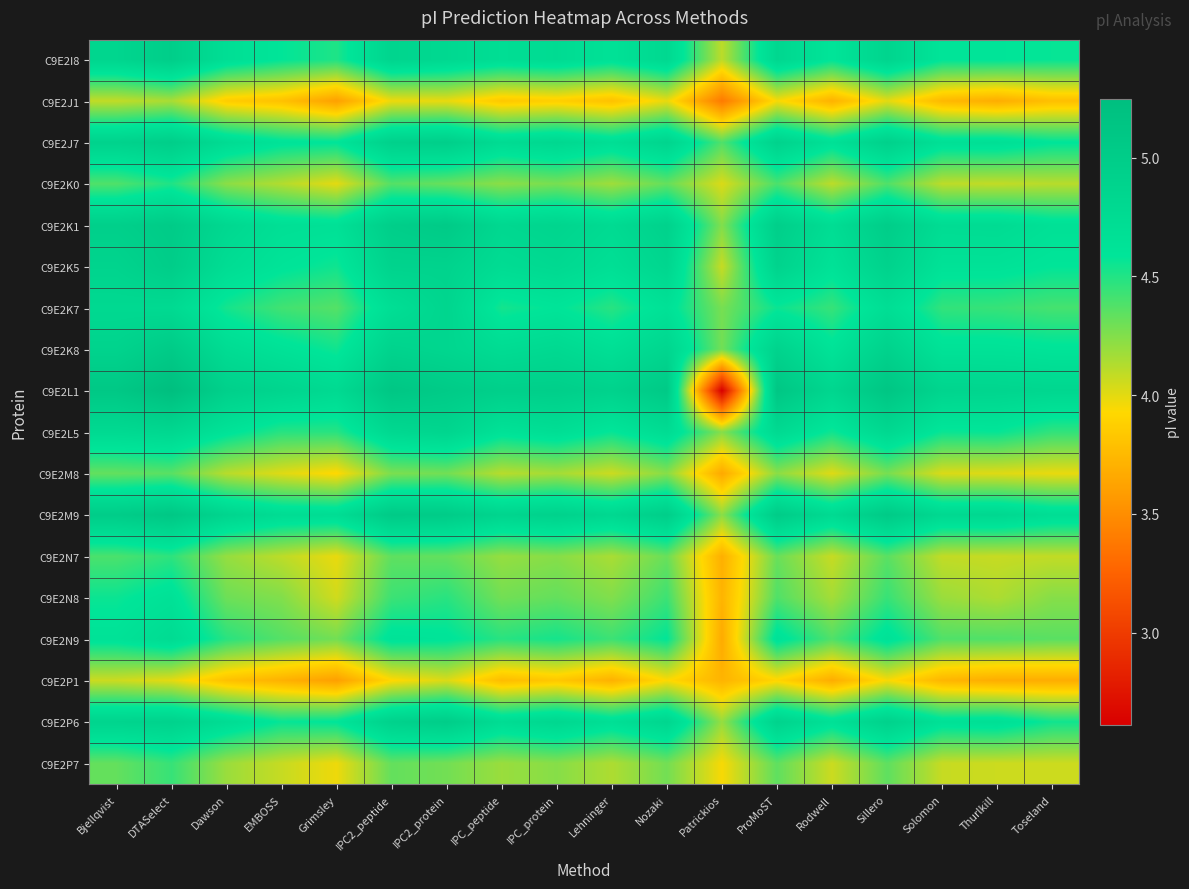

Reading left to right, transcribe all the data shown in this chart.

C9E2I8: Bjellqvist=4.9	DTASelect=5.0	Dawson=4.7	EMBOSS=4.6	Grimsley=4.5	IPC2_peptide=4.9	IPC2_protein=4.8	IPC_peptide=4.7	IPC_protein=4.7	Lehninger=4.6	Nozaki=4.8	Patrickios=4.1	ProMoST=4.8	Rodwell=4.6	Sillero=4.9	Solomon=4.6	Thurlkill=4.6	Toseland=4.6
C9E2J1: Bjellqvist=4.1	DTASelect=4.2	Dawson=3.9	EMBOSS=3.8	Grimsley=3.6	IPC2_peptide=4.0	IPC2_protein=4.0	IPC_peptide=3.8	IPC_protein=3.9	Lehninger=3.8	Nozaki=4.0	Patrickios=3.4	ProMoST=3.9	Rodwell=3.7	Sillero=4.0	Solomon=3.7	Thurlkill=3.7	Toseland=3.8
C9E2J7: Bjellqvist=4.9	DTASelect=5.0	Dawson=4.7	EMBOSS=4.6	Grimsley=4.6	IPC2_peptide=4.9	IPC2_protein=5.0	IPC_peptide=4.7	IPC_protein=4.8	Lehninger=4.7	Nozaki=4.9	Patrickios=4.4	ProMoST=4.9	Rodwell=4.7	Sillero=4.9	Solomon=4.7	Thurlkill=4.7	Toseland=4.6
C9E2K0: Bjellqvist=4.4	DTASelect=4.5	Dawson=4.2	EMBOSS=4.1	Grimsley=4.0	IPC2_peptide=4.4	IPC2_protein=4.3	IPC_peptide=4.2	IPC_protein=4.3	Lehninger=4.2	Nozaki=4.3	Patrickios=4.0	ProMoST=4.4	Rodwell=4.1	Sillero=4.4	Solomon=4.1	Thurlkill=4.1	Toseland=4.1
C9E2K1: Bjellqvist=5.0	DTASelect=5.0	Dawson=4.8	EMBOSS=4.7	Grimsley=4.7	IPC2_peptide=5.0	IPC2_protein=5.0	IPC_peptide=4.8	IPC_protein=4.9	Lehninger=4.8	Nozaki=4.9	Patrickios=4.3	ProMoST=5.0	Rodwell=4.7	Sillero=5.0	Solomon=4.7	Thurlkill=4.7	Toseland=4.7
C9E2K5: Bjellqvist=4.9	DTASelect=5.0	Dawson=4.7	EMBOSS=4.6	Grimsley=4.5	IPC2_peptide=4.9	IPC2_protein=4.9	IPC_peptide=4.7	IPC_protein=4.8	Lehninger=4.7	Nozaki=4.8	Patrickios=4.1	ProMoST=4.9	Rodwell=4.6	Sillero=4.9	Solomon=4.6	Thurlkill=4.6	Toseland=4.6
C9E2K7: Bjellqvist=4.8	DTASelect=4.8	Dawson=4.5	EMBOSS=4.4	Grimsley=4.4	IPC2_peptide=4.7	IPC2_protein=4.9	IPC_peptide=4.5	IPC_protein=4.6	Lehninger=4.5	Nozaki=4.6	Patrickios=4.3	ProMoST=4.6	Rodwell=4.4	Sillero=4.7	Solomon=4.5	Thurlkill=4.4	Toseland=4.4
C9E2K8: Bjellqvist=4.9	DTASelect=5.0	Dawson=4.7	EMBOSS=4.6	Grimsley=4.5	IPC2_peptide=4.9	IPC2_protein=4.8	IPC_peptide=4.7	IPC_protein=4.8	Lehninger=4.7	Nozaki=4.8	Patrickios=4.3	ProMoST=4.9	Rodwell=4.6	Sillero=4.9	Solomon=4.6	Thurlkill=4.6	Toseland=4.6
C9E2L1: Bjellqvist=5.1	DTASelect=5.2	Dawson=4.9	EMBOSS=4.9	Grimsley=4.8	IPC2_peptide=5.1	IPC2_protein=5.0	IPC_peptide=5.0	IPC_protein=5.0	Lehninger=4.9	Nozaki=5.1	Patrickios=2.6	ProMoST=5.1	Rodwell=4.8	Sillero=5.1	Solomon=4.9	Thurlkill=4.9	Toseland=4.8
C9E2L5: Bjellqvist=4.8	DTASelect=4.8	Dawson=4.6	EMBOSS=4.5	Grimsley=4.5	IPC2_peptide=4.8	IPC2_protein=4.9	IPC_peptide=4.6	IPC_protein=4.7	Lehninger=4.6	Nozaki=4.7	Patrickios=4.2	ProMoST=4.8	Rodwell=4.5	Sillero=4.8	Solomon=4.6	Thurlkill=4.6	Toseland=4.5
C9E2M8: Bjellqvist=4.3	DTASelect=4.4	Dawson=4.1	EMBOSS=4.0	Grimsley=3.9	IPC2_peptide=4.3	IPC2_protein=4.3	IPC_peptide=4.1	IPC_protein=4.2	Lehninger=4.1	Nozaki=4.2	Patrickios=3.7	ProMoST=4.2	Rodwell=4.0	Sillero=4.3	Solomon=4.0	Thurlkill=4.0	Toseland=4.0
C9E2M9: Bjellqvist=5.0	DTASelect=5.1	Dawson=4.9	EMBOSS=4.7	Grimsley=4.7	IPC2_peptide=5.0	IPC2_protein=5.0	IPC_peptide=4.9	IPC_protein=4.9	Lehninger=4.8	Nozaki=5.0	Patrickios=4.2	ProMoST=5.0	Rodwell=4.8	Sillero=5.0	Solomon=4.8	Thurlkill=4.8	Toseland=4.7
C9E2N7: Bjellqvist=4.4	DTASelect=4.5	Dawson=4.2	EMBOSS=4.1	Grimsley=4.0	IPC2_peptide=4.3	IPC2_protein=4.3	IPC_peptide=4.2	IPC_protein=4.2	Lehninger=4.2	Nozaki=4.3	Patrickios=3.7	ProMoST=4.3	Rodwell=4.1	Sillero=4.4	Solomon=4.1	Thurlkill=4.1	Toseland=4.1
C9E2N8: Bjellqvist=4.6	DTASelect=4.6	Dawson=4.3	EMBOSS=4.3	Grimsley=4.0	IPC2_peptide=4.4	IPC2_protein=4.5	IPC_peptide=4.3	IPC_protein=4.3	Lehninger=4.3	Nozaki=4.4	Patrickios=3.7	ProMoST=4.4	Rodwell=4.2	Sillero=4.4	Solomon=4.2	Thurlkill=4.1	Toseland=4.2
C9E2N9: Bjellqvist=4.6	DTASelect=4.7	Dawson=4.5	EMBOSS=4.4	Grimsley=4.3	IPC2_peptide=4.6	IPC2_protein=4.6	IPC_peptide=4.5	IPC_protein=4.5	Lehninger=4.4	Nozaki=4.6	Patrickios=3.7	ProMoST=4.6	Rodwell=4.4	Sillero=4.6	Solomon=4.4	Thurlkill=4.4	Toseland=4.4
C9E2P1: Bjellqvist=4.1	DTASelect=4.0	Dawson=3.8	EMBOSS=3.7	Grimsley=3.6	IPC2_peptide=3.9	IPC2_protein=4.0	IPC_peptide=3.8	IPC_protein=3.8	Lehninger=3.7	Nozaki=3.9	Patrickios=3.7	ProMoST=3.9	Rodwell=3.7	Sillero=3.9	Solomon=3.7	Thurlkill=3.7	Toseland=3.7
C9E2P6: Bjellqvist=4.9	DTASelect=4.9	Dawson=4.7	EMBOSS=4.6	Grimsley=4.6	IPC2_peptide=4.9	IPC2_protein=5.0	IPC_peptide=4.7	IPC_protein=4.8	Lehninger=4.7	Nozaki=4.8	Patrickios=4.2	ProMoST=4.9	Rodwell=4.7	Sillero=4.9	Solomon=4.7	Thurlkill=4.7	Toseland=4.5
C9E2P7: Bjellqvist=4.3	DTASelect=4.4	Dawson=4.2	EMBOSS=4.1	Grimsley=4.0	IPC2_peptide=4.3	IPC2_protein=4.3	IPC_peptide=4.2	IPC_protein=4.2	Lehninger=4.1	Nozaki=4.3	Patrickios=3.9	ProMoST=4.3	Rodwell=4.1	Sillero=4.3	Solomon=4.1	Thurlkill=4.1	Toseland=4.1